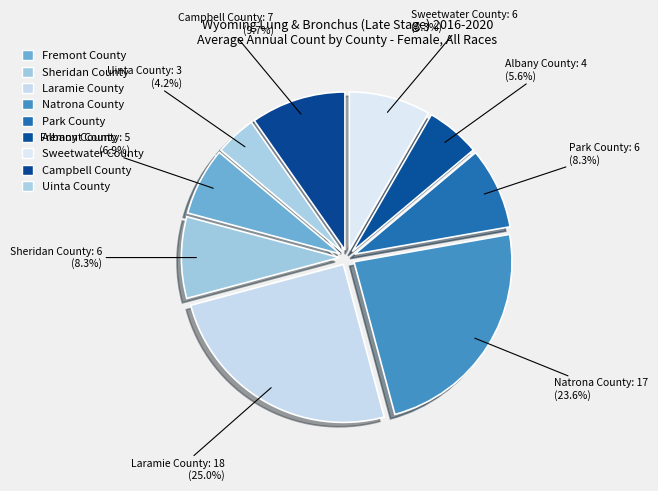

The Natrona County slice represents 32% of the pie. True or false?

False